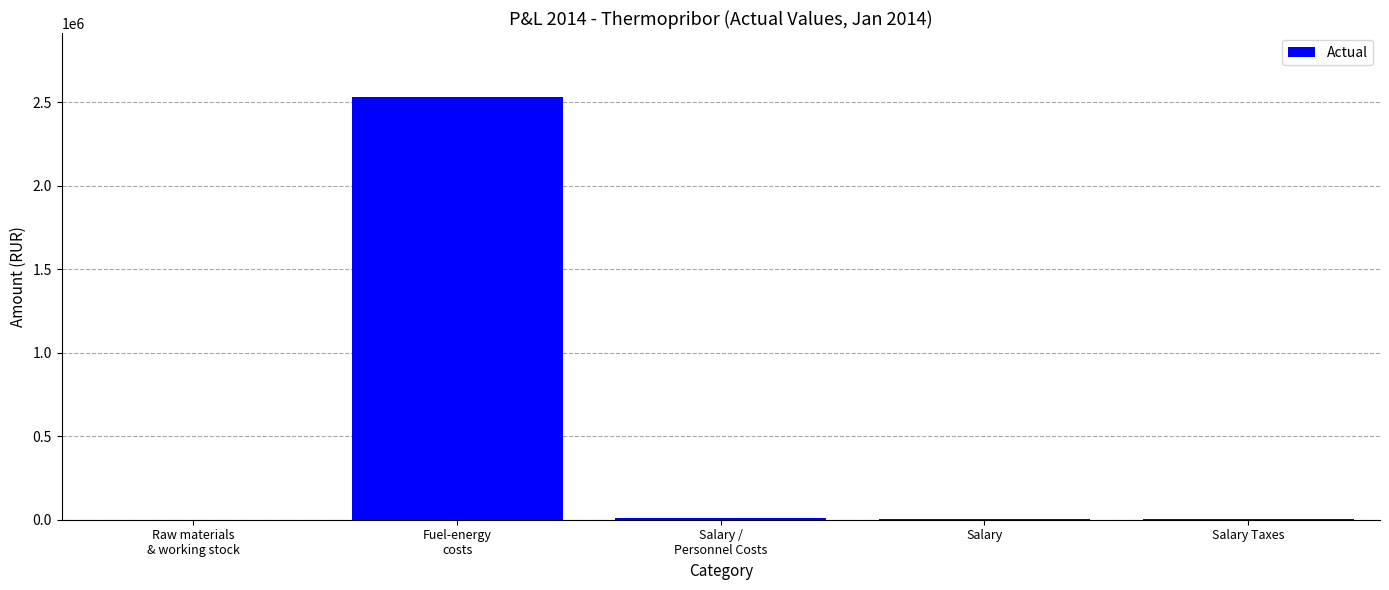

What is the sum of all values?

2549641.5